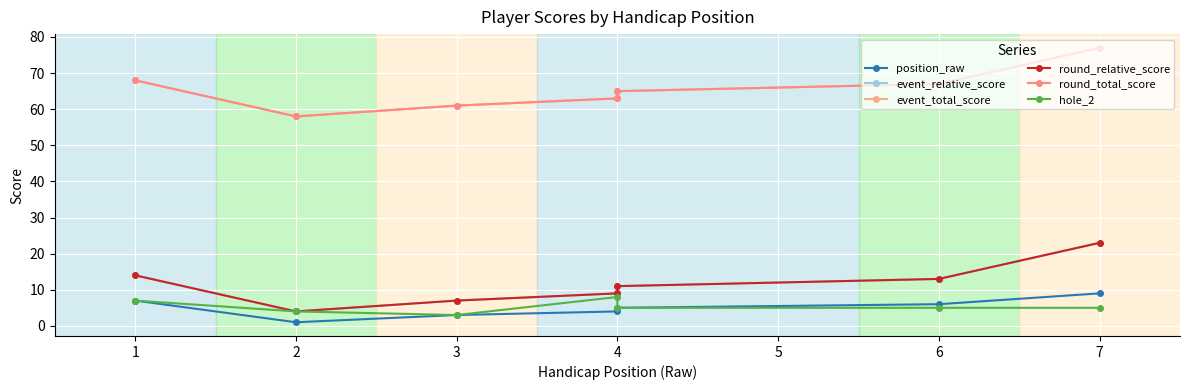

Which label corresponds to the largest value in the chart?

7